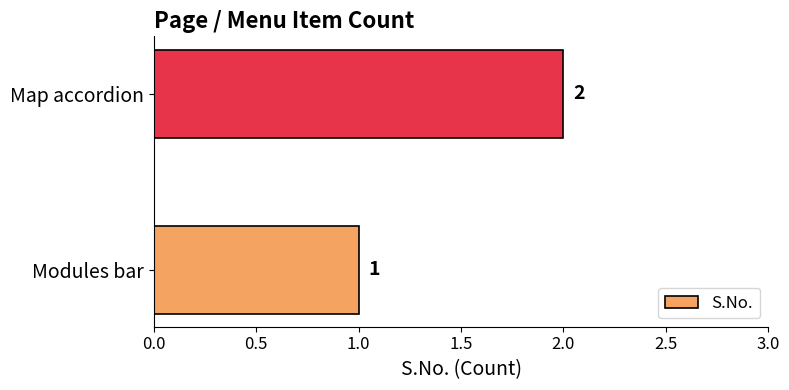

How many bars are there in total?

2